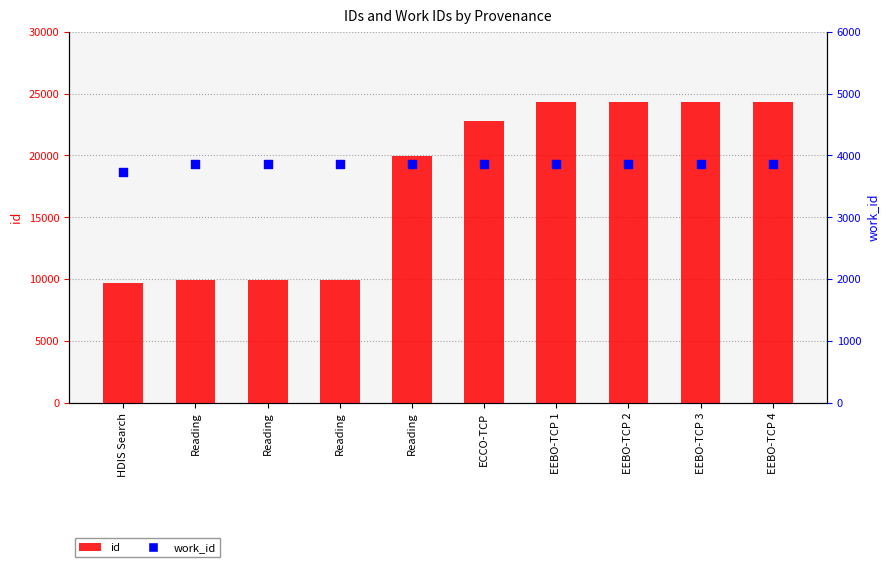

Is the value of work_id at EEBO-TCP 1 greater than the value of id at Reading?

No